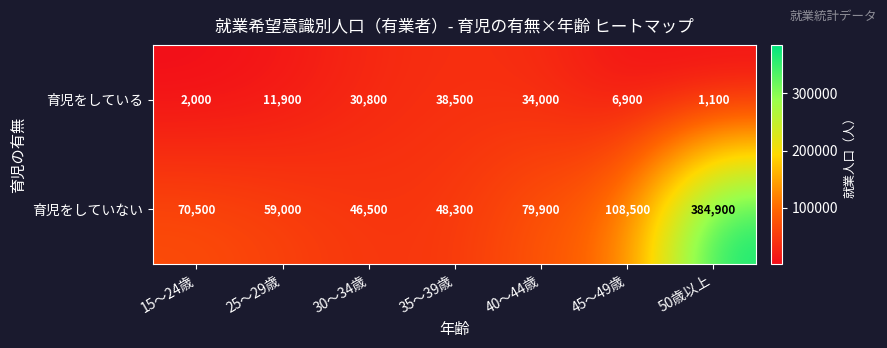

Which label corresponds to the largest value in the chart?

50歳以上